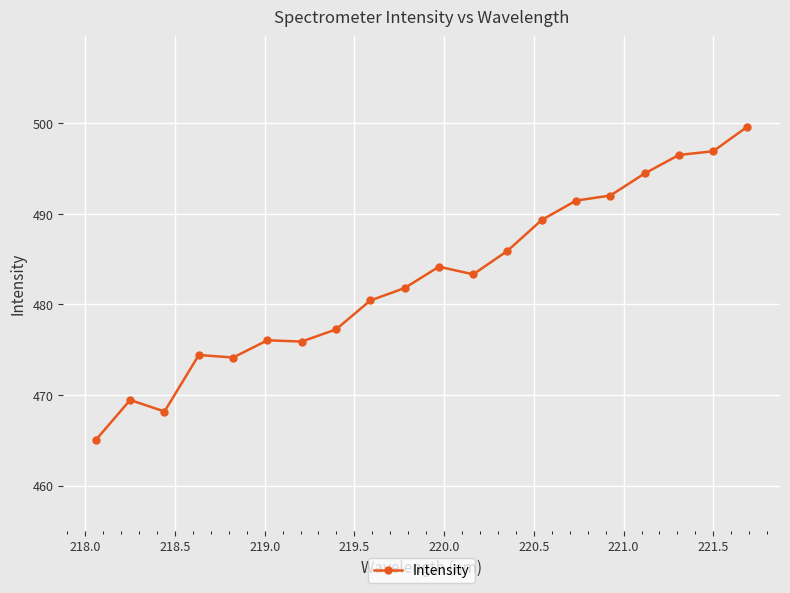

How many values are below 483?

10